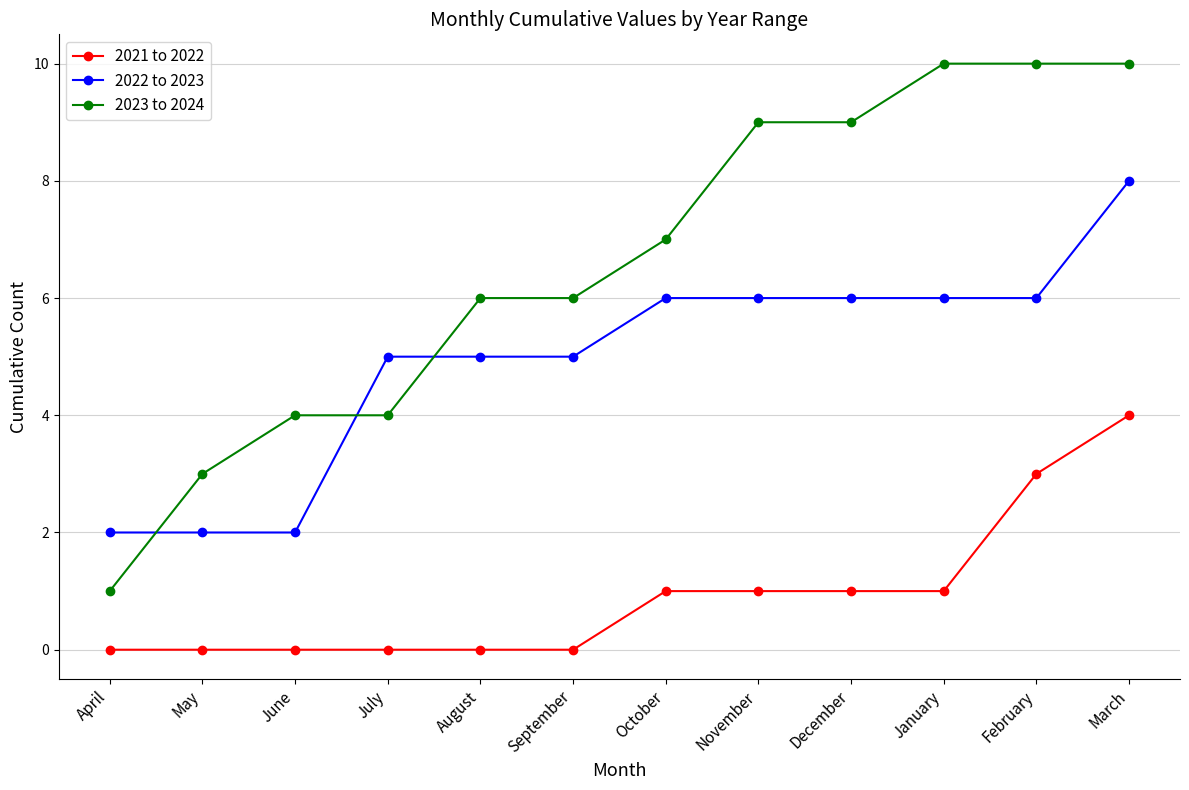

Is it true that 2023 to 2024 equals 9 at November?

True